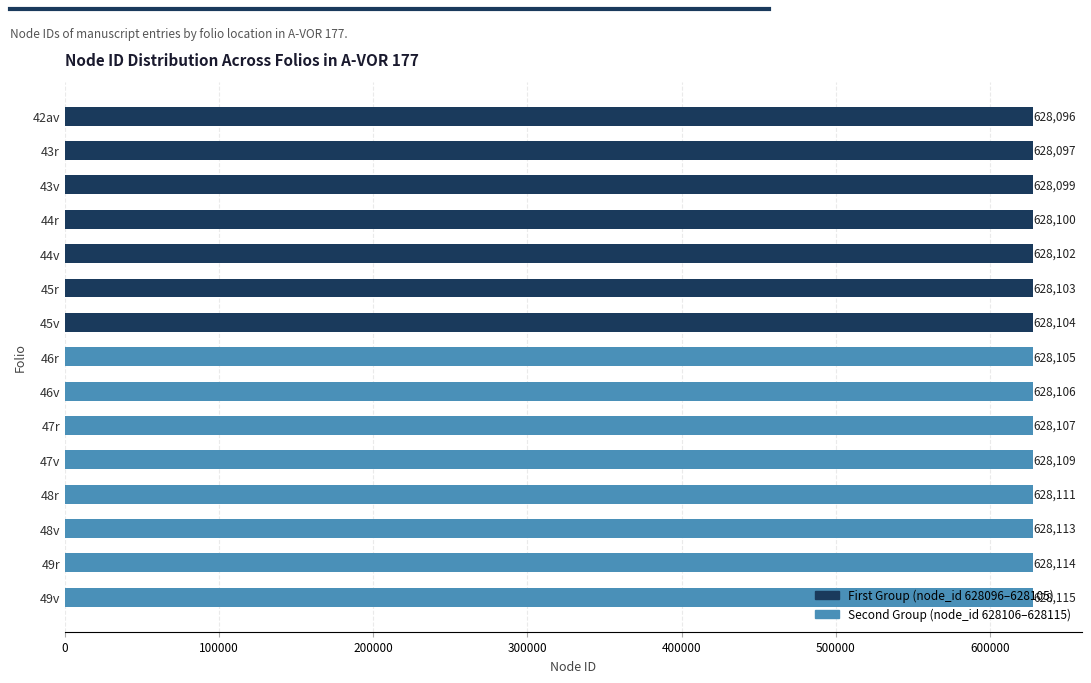

Count the number of data series in this chart.

1